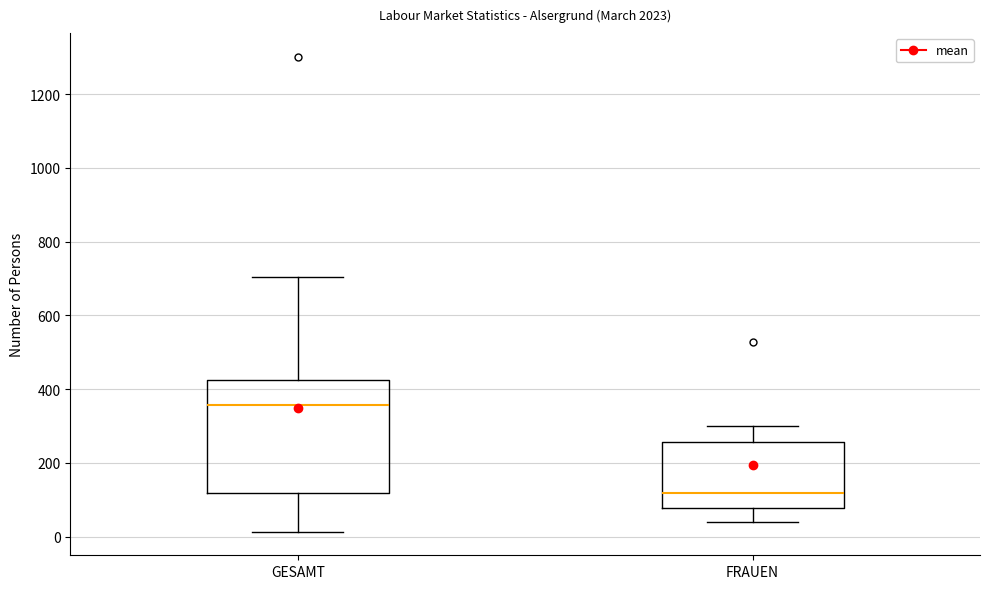

Reading left to right, transcribe this box plot: for each box, give where its median line is, the range the box spans, and where its two whiskers end, as read against the y-axis. The values are not printed on the chart, so give them approximately, as read against the axis.

GESAMT: median 360, box 120 to 420, whiskers 20 to 700
FRAUEN: median 120, box 80 to 260, whiskers 40 to 300